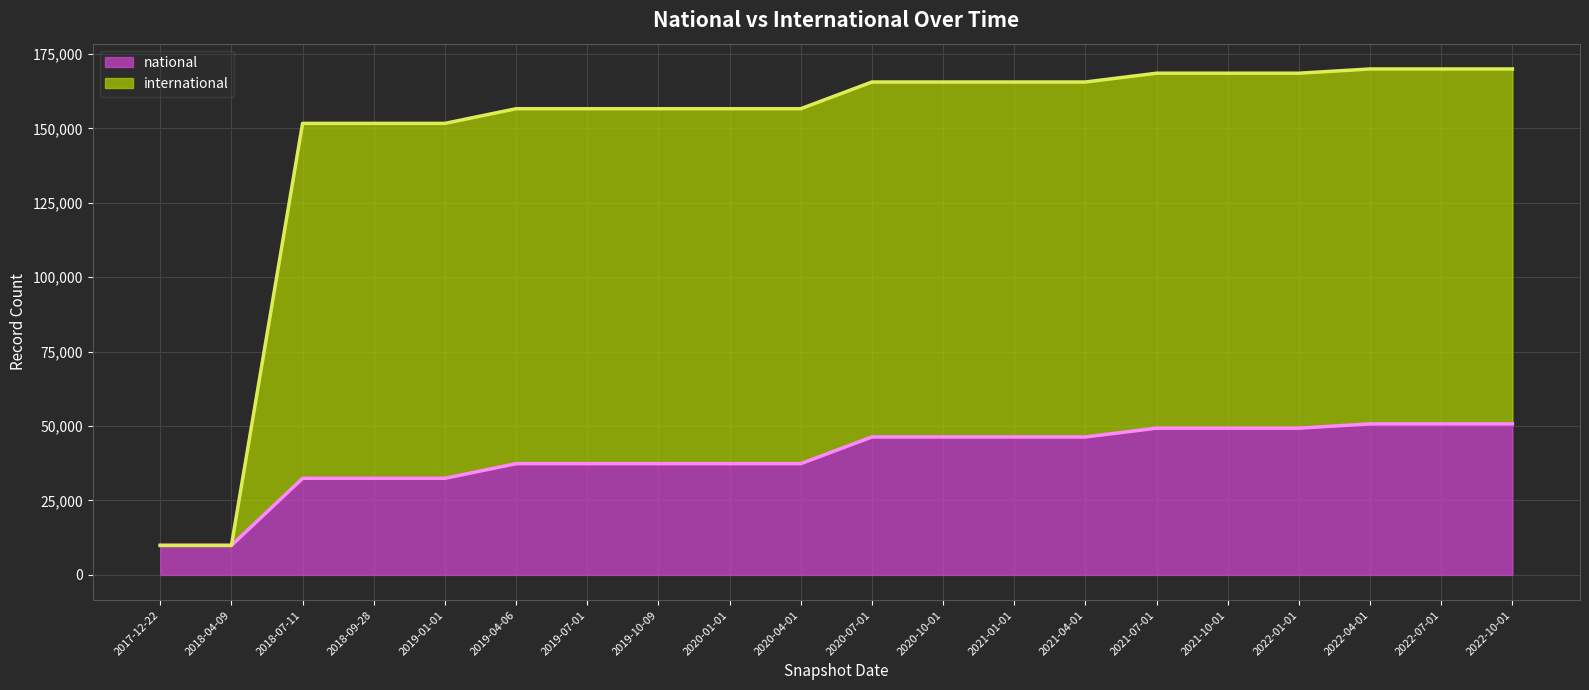

What is the value of the international point at the 9th from the left?

156598